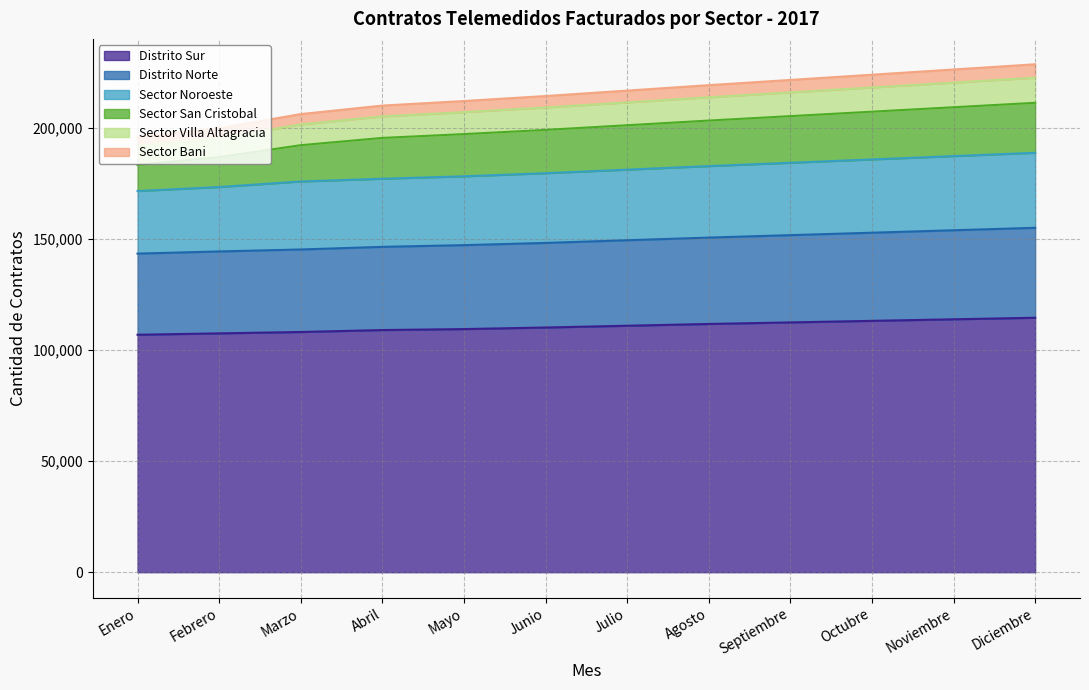

True or false: Distrito Sur and Distrito Norte intersect in this chart.

False